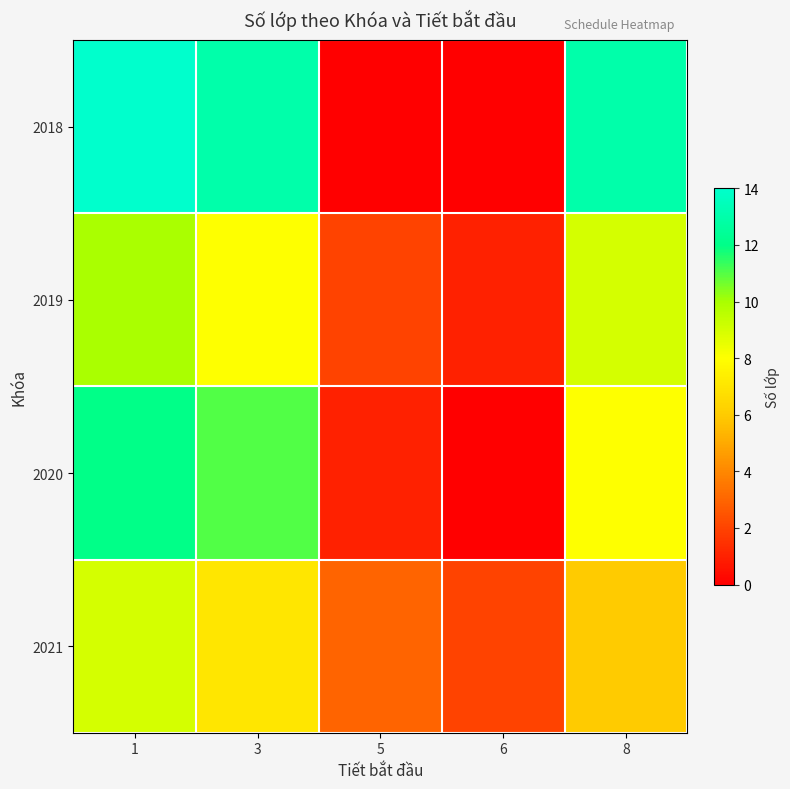

Which label corresponds to the largest value in the chart?

1